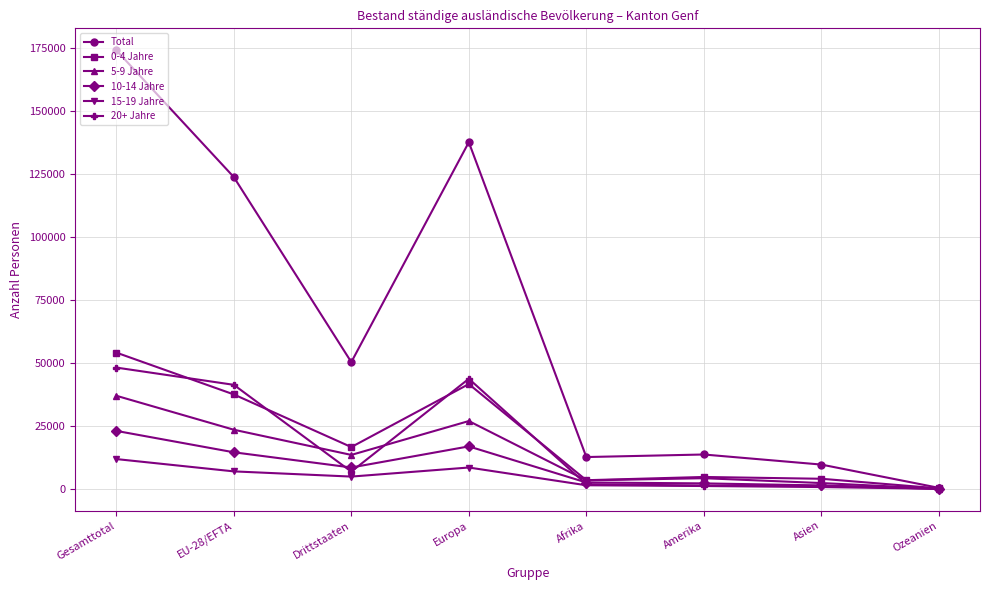

At which category does 5-9 Jahre reach its first local valley?

Drittstaaten